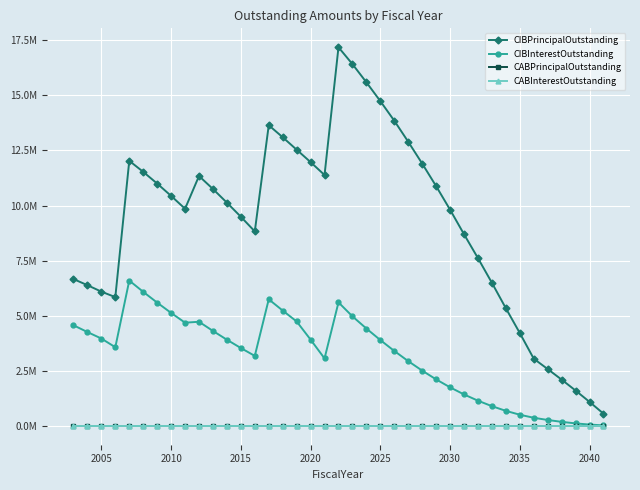

Rank the series by their maximum value, from highest to lowest.

CIBPrincipalOutstanding, CIBInterestOutstanding, CABPrincipalOutstanding, CABInterestOutstanding